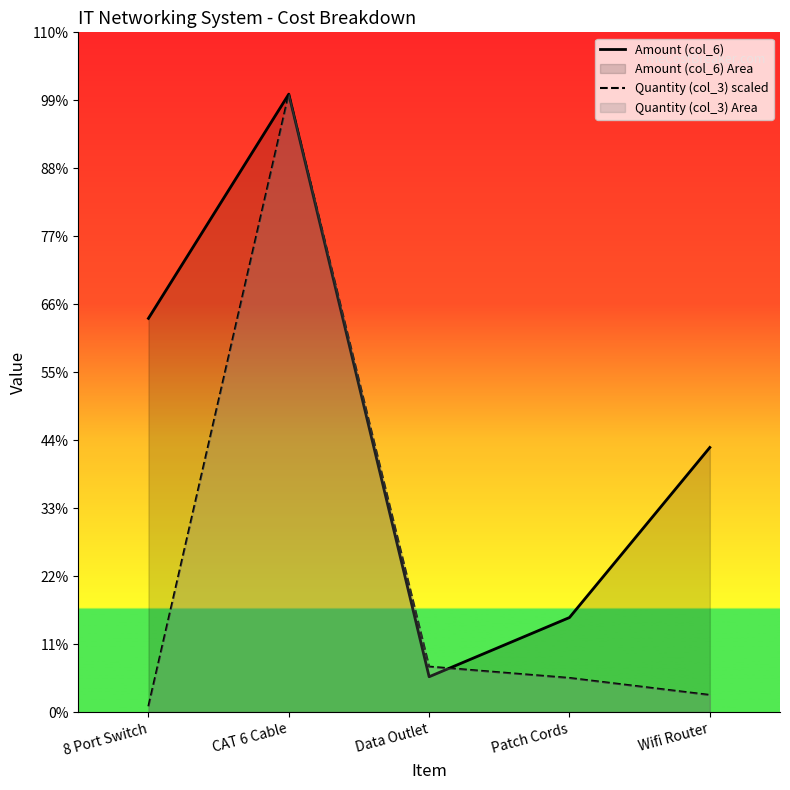

In Amount (col_6), how many points are higher than both neighbors (excluding endpoints)?

1